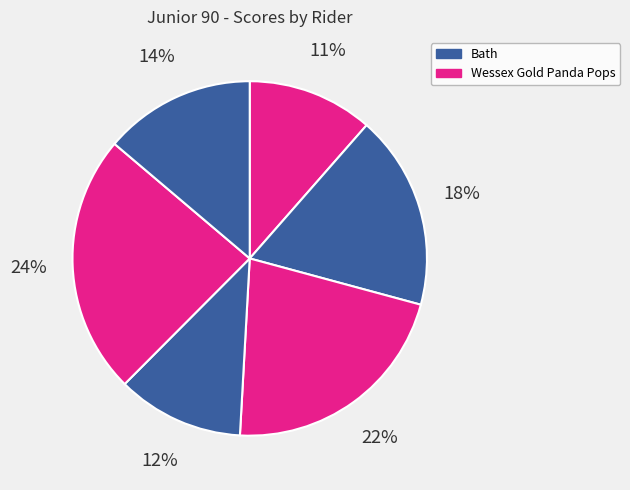

To the nearest percent, what is the average slice percentage?

17%